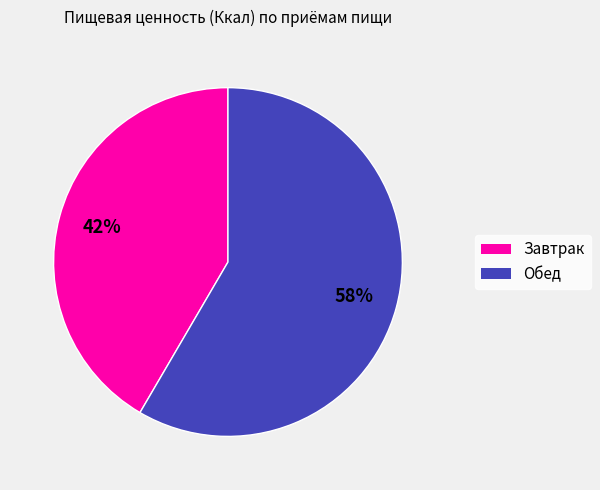

What percentage is the Завтрак slice, to the nearest percent?

42%